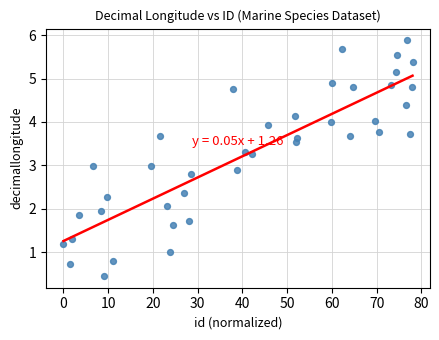

What is the range of X values (max minus min)?

78.0